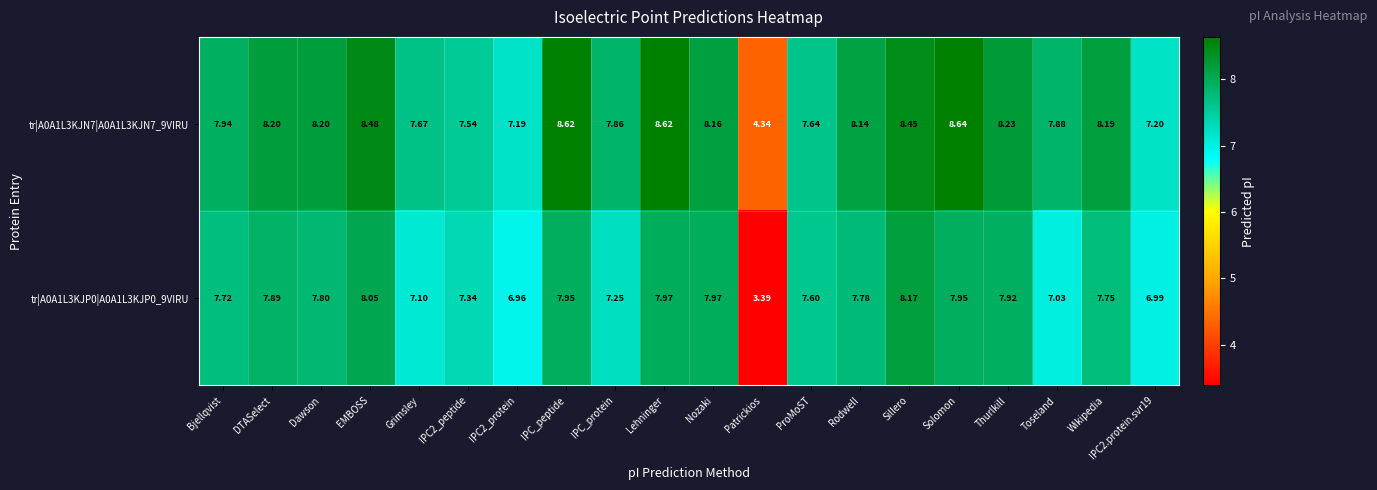

List the series in order of their overall mean, lowest first.

tr|A0A1L3KJP0|A0A1L3KJP0_9VIRU, tr|A0A1L3KJN7|A0A1L3KJN7_9VIRU